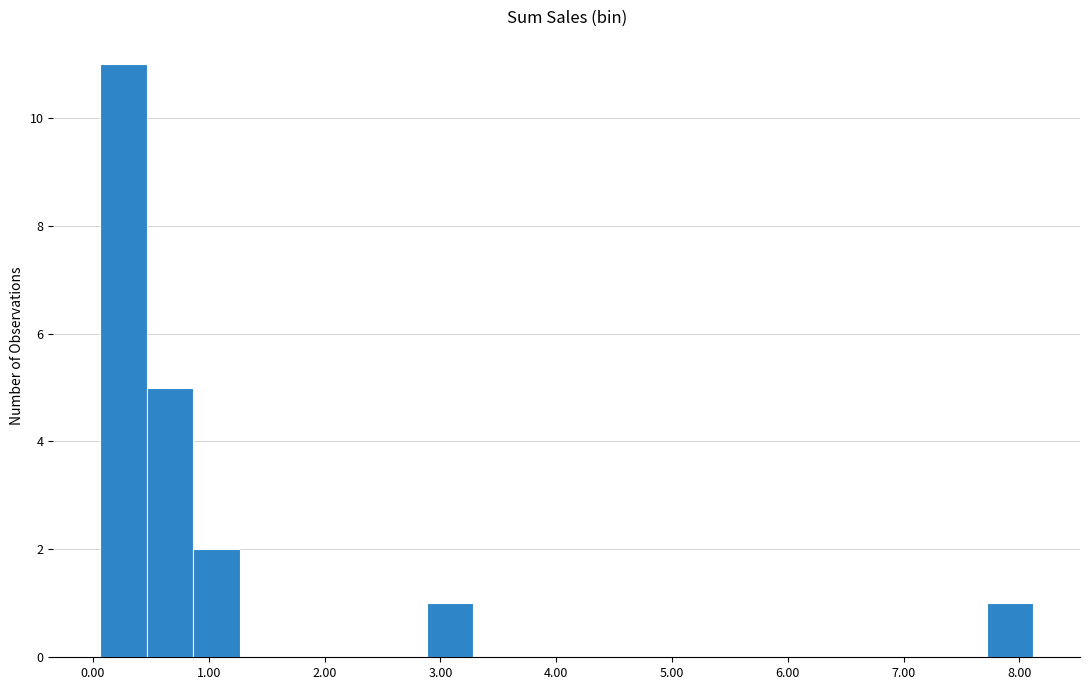

Over which range of the x-axis is the bar tallest?

0.1 to 0.5